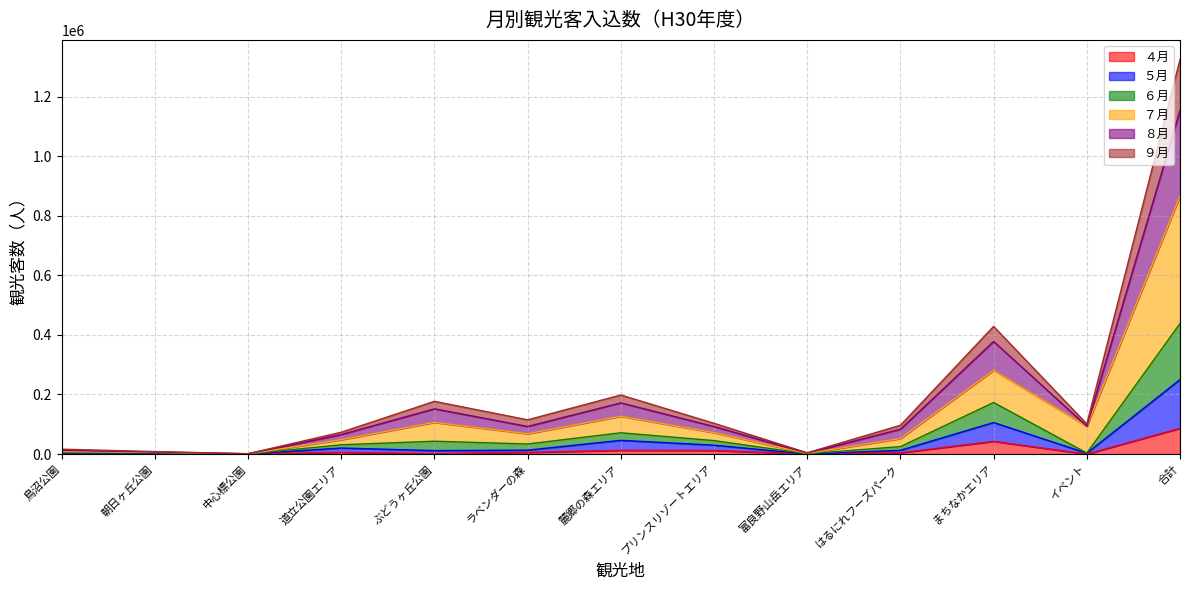

True or false: ７月 has a value of 316 at 中心標公園.

False